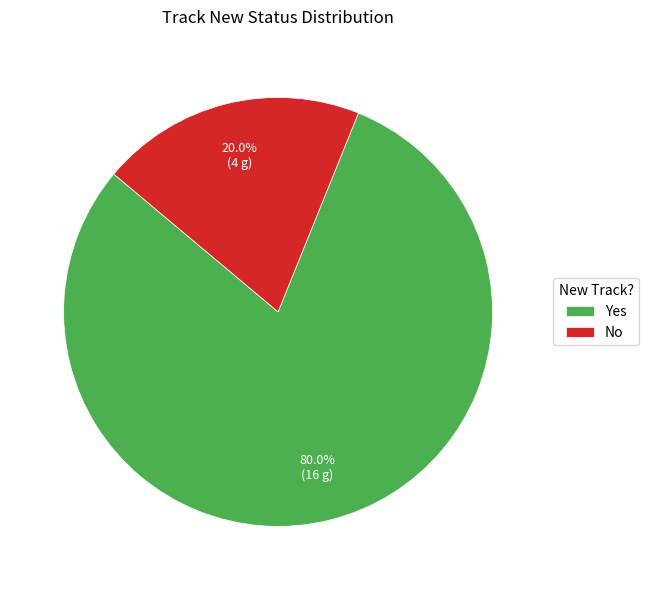

Does any single category account for the majority?

Yes